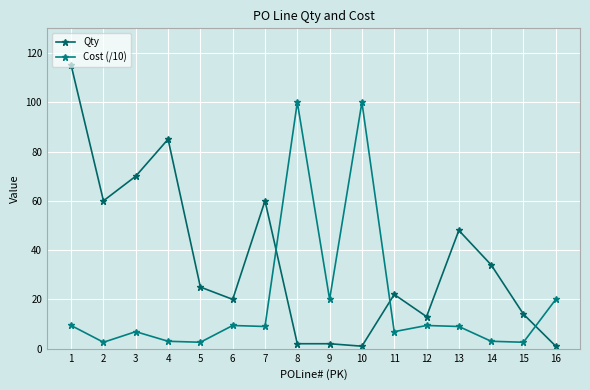

What is the difference between the highest and lowest values at 4?

82.0